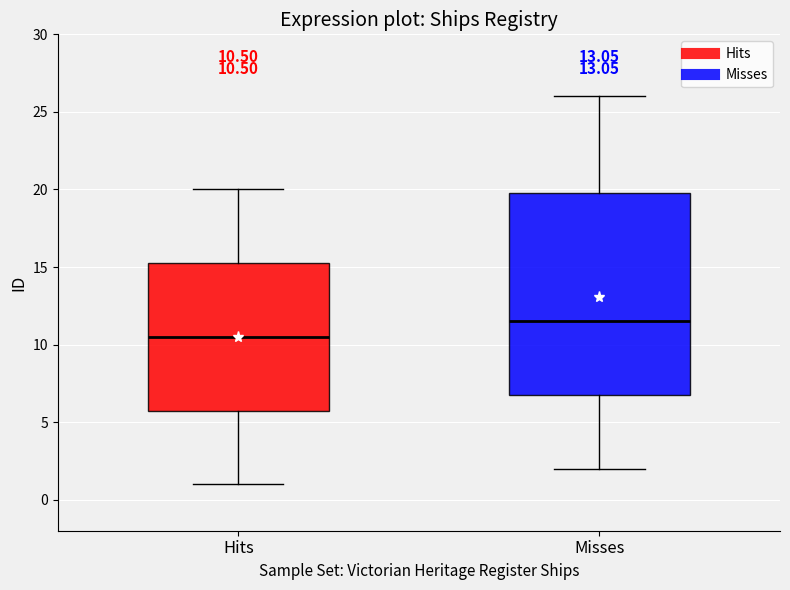

Which box has the lowest median line?

Hits